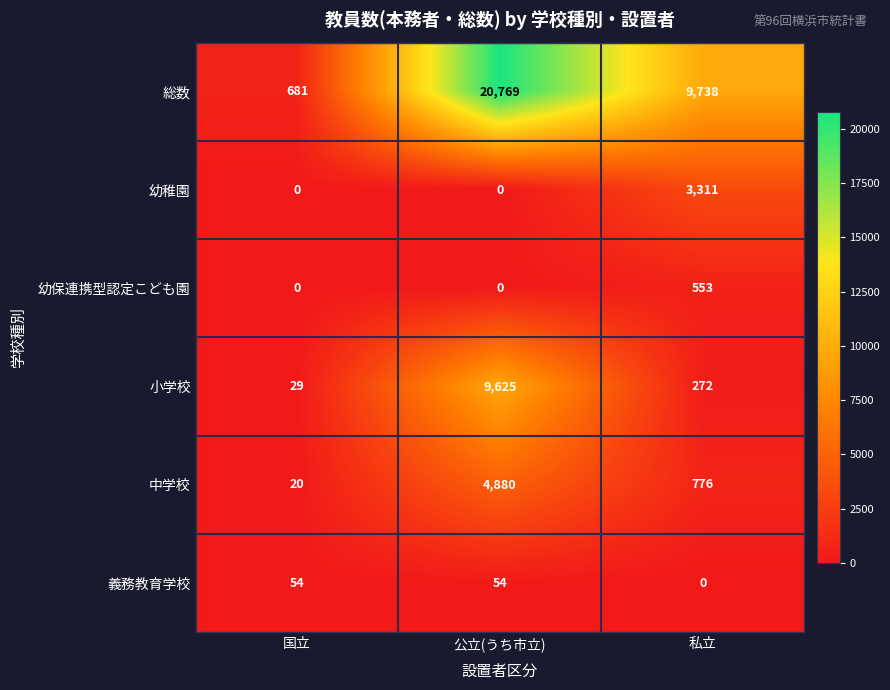

How many categories are shown in the chart?

3